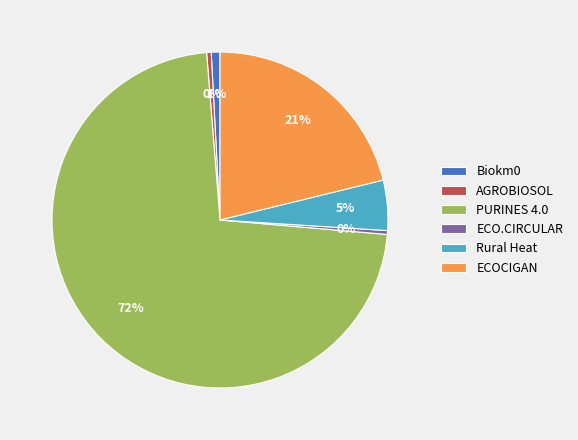

True or false: PURINES 4.0 accounts for 72% of the total.

True